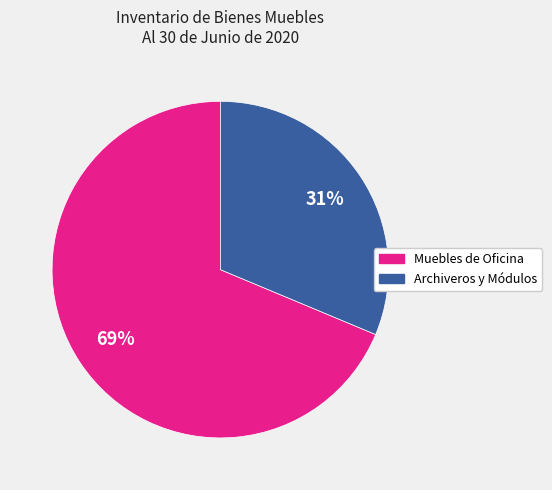

To the nearest percent, what is the average slice percentage?

50%